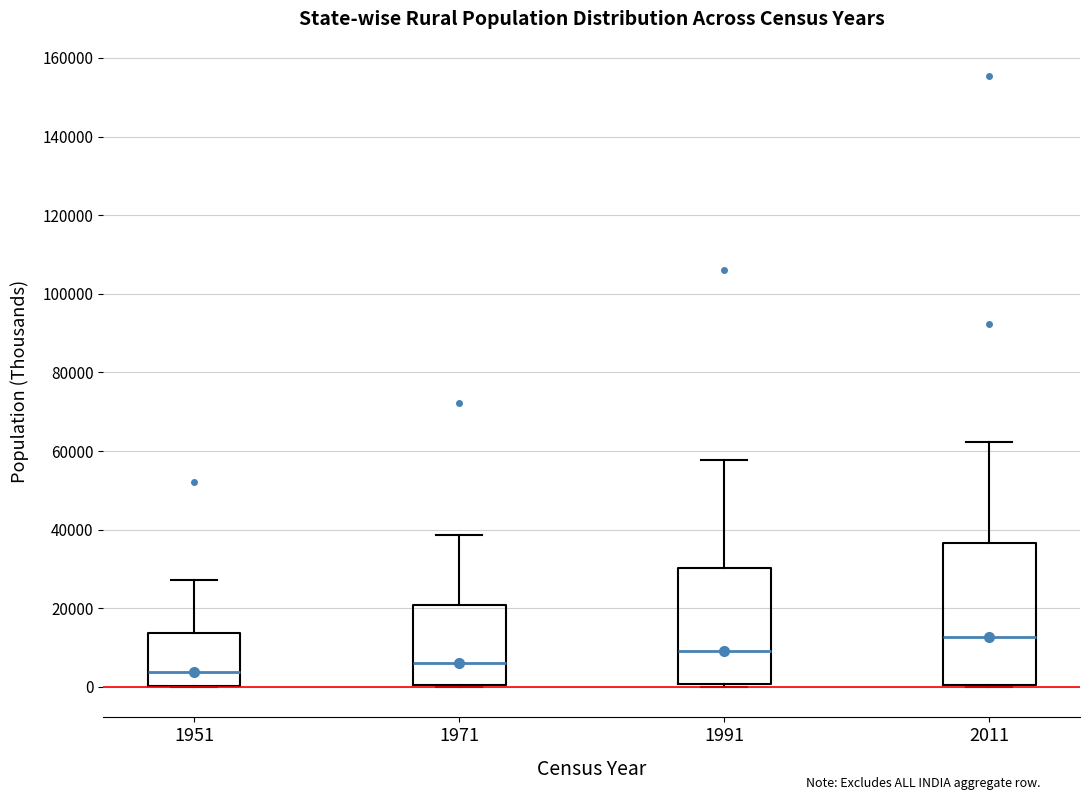

Reading left to right, transcribe this box plot: for each box, give where its median line is, the range the box spans, and where its two whiskers end, as read against the y-axis. The values are not printed on the chart, so give them approximately, as read against the axis.

1951: median 4000, box 0 to 14000, whiskers 0 to 28000
1971: median 6000, box 0 to 20000, whiskers 0 to 38000
1991: median 10000, box 0 to 30000, whiskers 0 (just below the box's lower edge) to 58000
2011: median 12000, box 0 to 36000, whiskers 0 to 62000